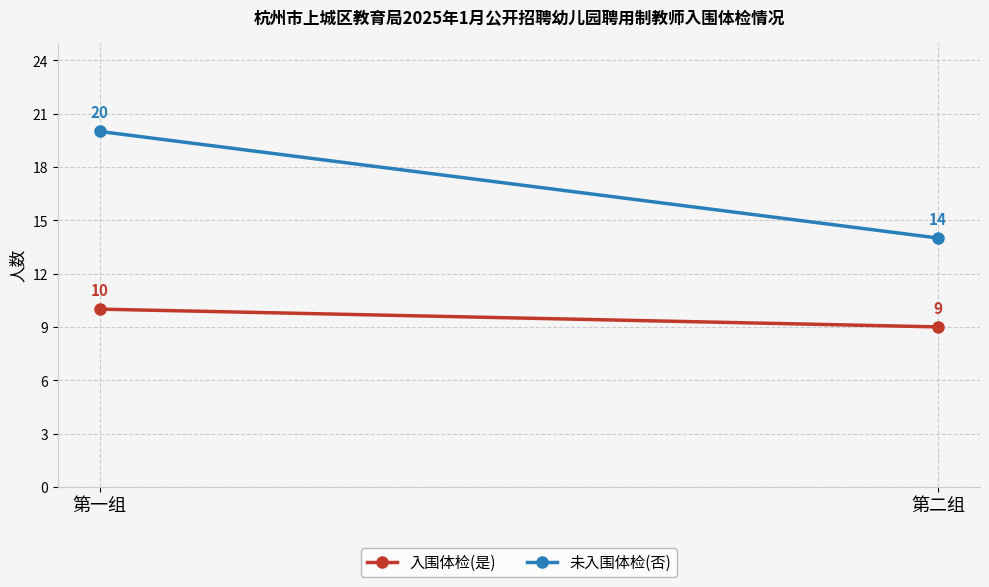

Reading left to right, list all the values displayed in this chart.

入围体检(是): 10	9
未入围体检(否): 20	14